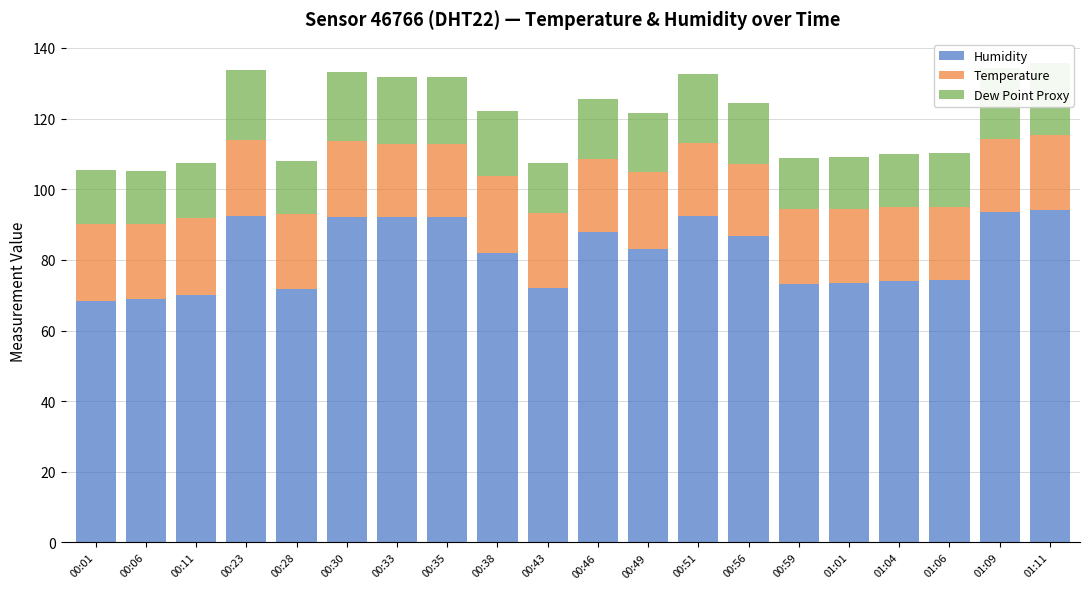

The value of Temperature at 00:11 is 33.0. True or false?

False